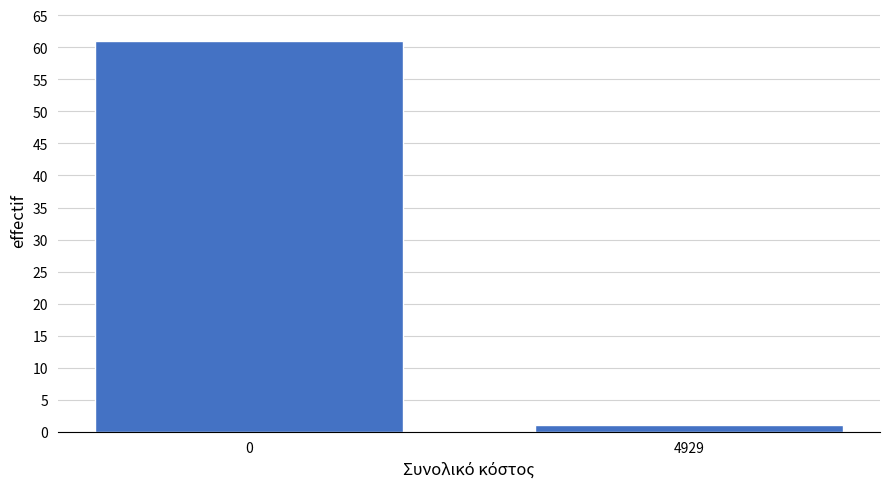

Reading right to left, what are all the values shown in this chart?

1	61